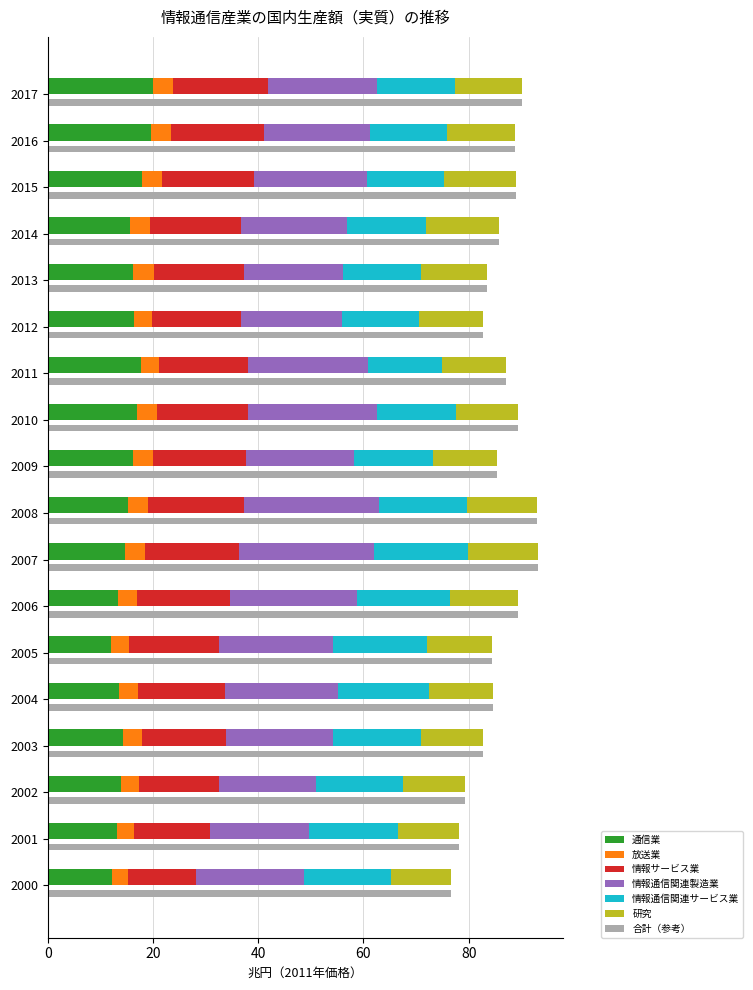

Does the chart contain any negative values?

No